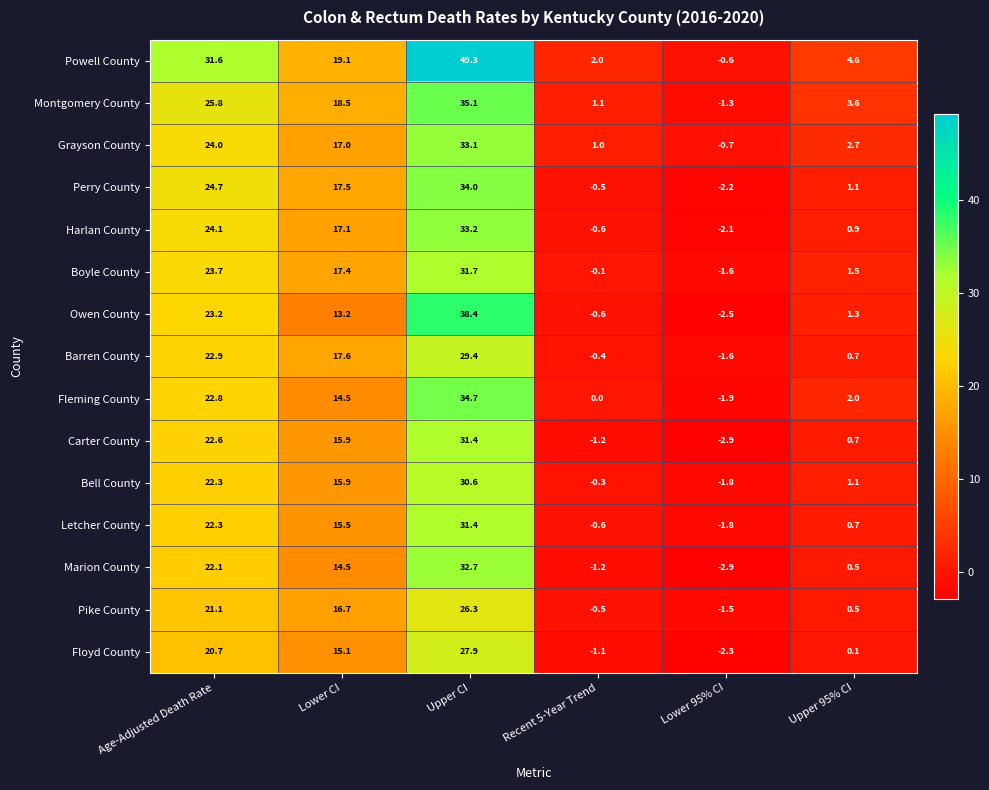

What is the sum of all Floyd County values?

60.4